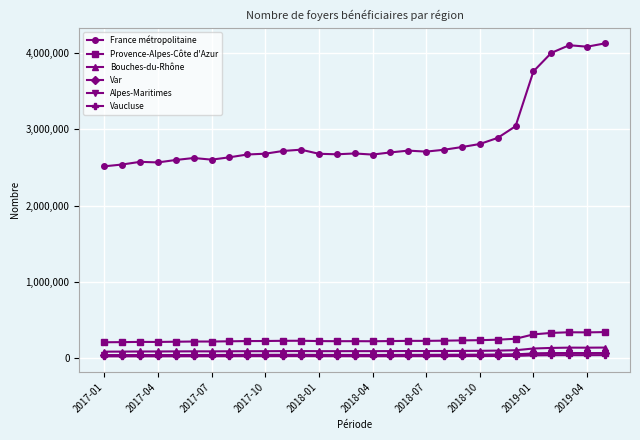

At how many categories does at least one series exceed 2389758?

29